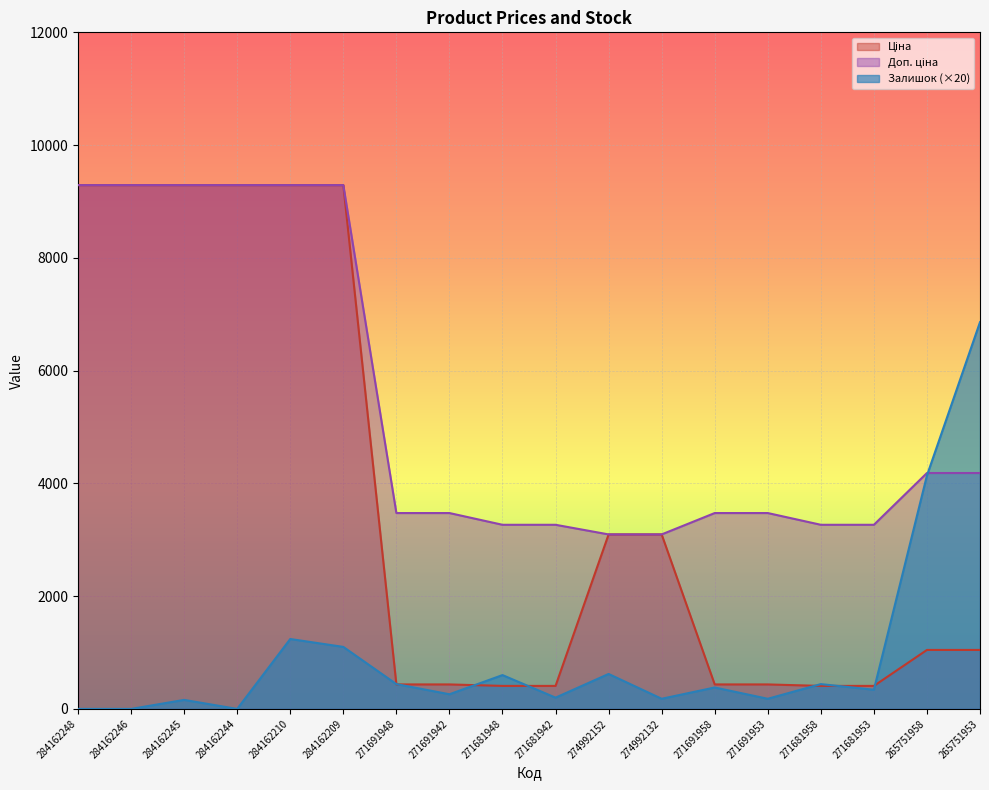

What position from the right is 271681958?

4